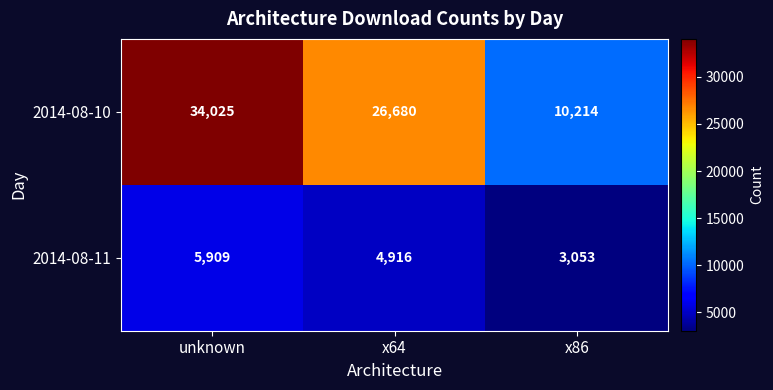

Read the 2014-08-10 value at x86, to the nearest 50.

10200